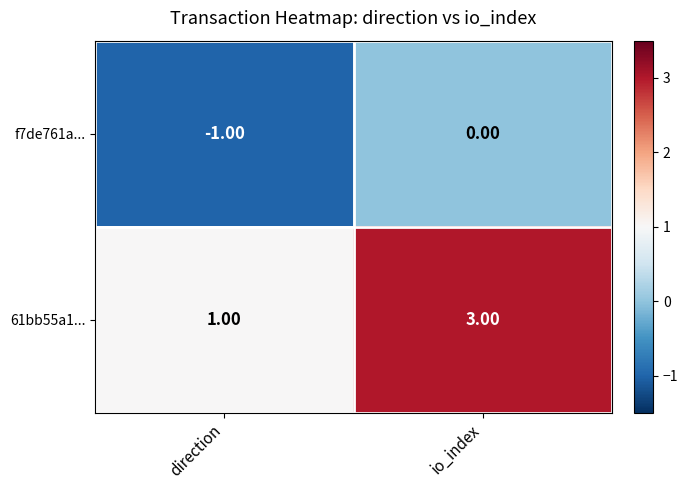

Which label corresponds to the largest value in the chart?

io_index